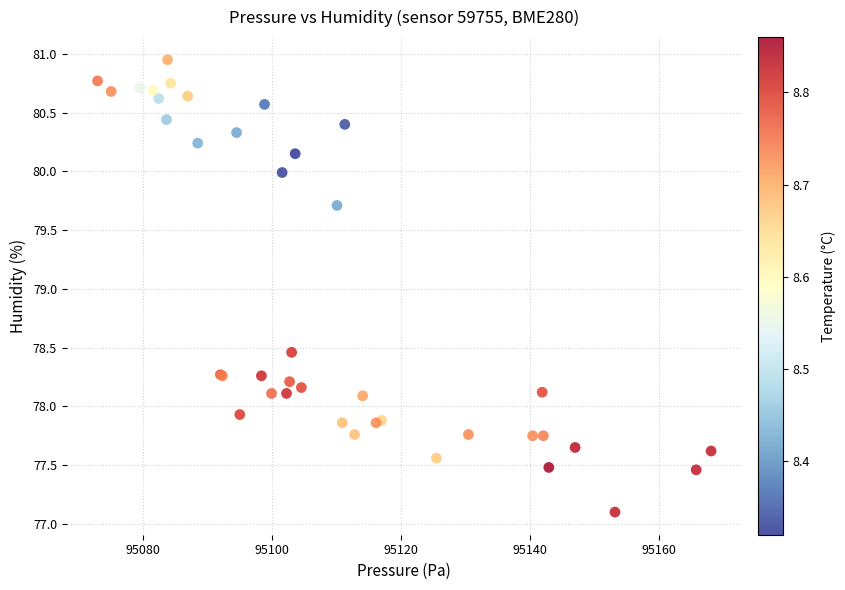

What Y value in the scatter plot is closest to 79?

78.5